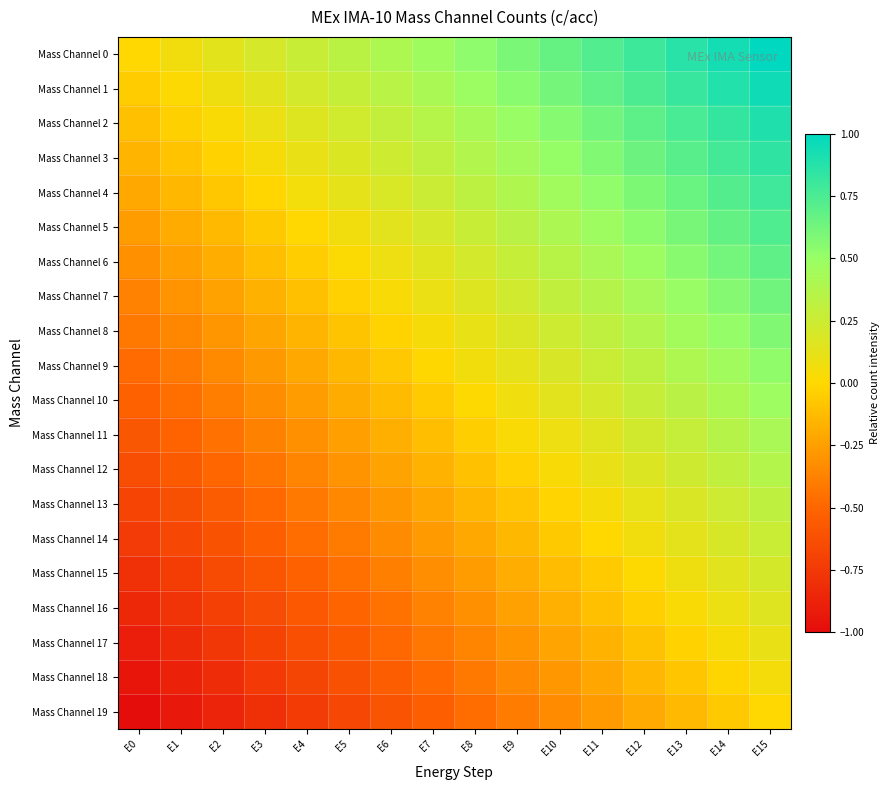

Reading left to right, list all the values displayed in this chart.

Mass Channel 0: E0=0.0	E1=0.1	E2=0.1	E3=0.2	E4=0.3	E5=0.3	E6=0.4	E7=0.5	E8=0.5	E9=0.6	E10=0.7	E11=0.7	E12=0.8	E13=0.9	E14=0.9	E15=1.0
Mass Channel 1: E0=-0.1	E1=0.0	E2=0.1	E3=0.1	E4=0.2	E5=0.3	E6=0.3	E7=0.4	E8=0.5	E9=0.5	E10=0.6	E11=0.7	E12=0.7	E13=0.8	E14=0.9	E15=0.9
Mass Channel 2: E0=-0.1	E1=-0.0	E2=0.0	E3=0.1	E4=0.2	E5=0.2	E6=0.3	E7=0.4	E8=0.4	E9=0.5	E10=0.6	E11=0.6	E12=0.7	E13=0.8	E14=0.8	E15=0.9
Mass Channel 3: E0=-0.2	E1=-0.1	E2=-0.0	E3=0.0	E4=0.1	E5=0.2	E6=0.2	E7=0.3	E8=0.4	E9=0.4	E10=0.5	E11=0.6	E12=0.6	E13=0.7	E14=0.8	E15=0.8
Mass Channel 4: E0=-0.2	E1=-0.1	E2=-0.1	E3=-0.0	E4=0.1	E5=0.1	E6=0.2	E7=0.3	E8=0.3	E9=0.4	E10=0.5	E11=0.5	E12=0.6	E13=0.7	E14=0.7	E15=0.8
Mass Channel 5: E0=-0.3	E1=-0.2	E2=-0.1	E3=-0.1	E4=0.0	E5=0.1	E6=0.1	E7=0.2	E8=0.3	E9=0.3	E10=0.4	E11=0.5	E12=0.5	E13=0.6	E14=0.7	E15=0.7
Mass Channel 6: E0=-0.3	E1=-0.2	E2=-0.2	E3=-0.1	E4=-0.0	E5=0.0	E6=0.1	E7=0.2	E8=0.2	E9=0.3	E10=0.4	E11=0.4	E12=0.5	E13=0.6	E14=0.6	E15=0.7
Mass Channel 7: E0=-0.4	E1=-0.3	E2=-0.2	E3=-0.2	E4=-0.1	E5=-0.0	E6=0.0	E7=0.1	E8=0.2	E9=0.2	E10=0.3	E11=0.4	E12=0.4	E13=0.5	E14=0.6	E15=0.6
Mass Channel 8: E0=-0.4	E1=-0.4	E2=-0.3	E3=-0.2	E4=-0.2	E5=-0.1	E6=-0.0	E7=0.0	E8=0.1	E9=0.2	E10=0.2	E11=0.3	E12=0.4	E13=0.4	E14=0.5	E15=0.6
Mass Channel 9: E0=-0.5	E1=-0.4	E2=-0.3	E3=-0.3	E4=-0.2	E5=-0.1	E6=-0.1	E7=-0.0	E8=0.1	E9=0.1	E10=0.2	E11=0.3	E12=0.3	E13=0.4	E14=0.5	E15=0.5
Mass Channel 10: E0=-0.5	E1=-0.5	E2=-0.4	E3=-0.3	E4=-0.3	E5=-0.2	E6=-0.1	E7=-0.1	E8=0.0	E9=0.1	E10=0.1	E11=0.2	E12=0.3	E13=0.3	E14=0.4	E15=0.5
Mass Channel 11: E0=-0.6	E1=-0.5	E2=-0.4	E3=-0.4	E4=-0.3	E5=-0.2	E6=-0.2	E7=-0.1	E8=-0.0	E9=0.0	E10=0.1	E11=0.2	E12=0.2	E13=0.3	E14=0.4	E15=0.4
Mass Channel 12: E0=-0.6	E1=-0.6	E2=-0.5	E3=-0.4	E4=-0.4	E5=-0.3	E6=-0.2	E7=-0.2	E8=-0.1	E9=-0.0	E10=0.0	E11=0.1	E12=0.2	E13=0.2	E14=0.3	E15=0.4
Mass Channel 13: E0=-0.7	E1=-0.6	E2=-0.6	E3=-0.5	E4=-0.4	E5=-0.4	E6=-0.3	E7=-0.2	E8=-0.2	E9=-0.1	E10=-0.0	E11=0.0	E12=0.1	E13=0.2	E14=0.2	E15=0.3
Mass Channel 14: E0=-0.7	E1=-0.7	E2=-0.6	E3=-0.5	E4=-0.5	E5=-0.4	E6=-0.3	E7=-0.3	E8=-0.2	E9=-0.1	E10=-0.1	E11=-0.0	E12=0.1	E13=0.1	E14=0.2	E15=0.3
Mass Channel 15: E0=-0.8	E1=-0.7	E2=-0.7	E3=-0.6	E4=-0.5	E5=-0.5	E6=-0.4	E7=-0.3	E8=-0.3	E9=-0.2	E10=-0.1	E11=-0.1	E12=0.0	E13=0.1	E14=0.1	E15=0.2
Mass Channel 16: E0=-0.8	E1=-0.8	E2=-0.7	E3=-0.6	E4=-0.6	E5=-0.5	E6=-0.4	E7=-0.4	E8=-0.3	E9=-0.2	E10=-0.2	E11=-0.1	E12=-0.0	E13=0.0	E14=0.1	E15=0.2
Mass Channel 17: E0=-0.9	E1=-0.8	E2=-0.8	E3=-0.7	E4=-0.6	E5=-0.6	E6=-0.5	E7=-0.4	E8=-0.4	E9=-0.3	E10=-0.2	E11=-0.2	E12=-0.1	E13=-0.0	E14=0.0	E15=0.1
Mass Channel 18: E0=-0.9	E1=-0.9	E2=-0.8	E3=-0.7	E4=-0.7	E5=-0.6	E6=-0.5	E7=-0.5	E8=-0.4	E9=-0.3	E10=-0.3	E11=-0.2	E12=-0.1	E13=-0.1	E14=-0.0	E15=0.1
Mass Channel 19: E0=-1.0	E1=-0.9	E2=-0.9	E3=-0.8	E4=-0.7	E5=-0.7	E6=-0.6	E7=-0.5	E8=-0.5	E9=-0.4	E10=-0.3	E11=-0.3	E12=-0.2	E13=-0.1	E14=-0.1	E15=0.0